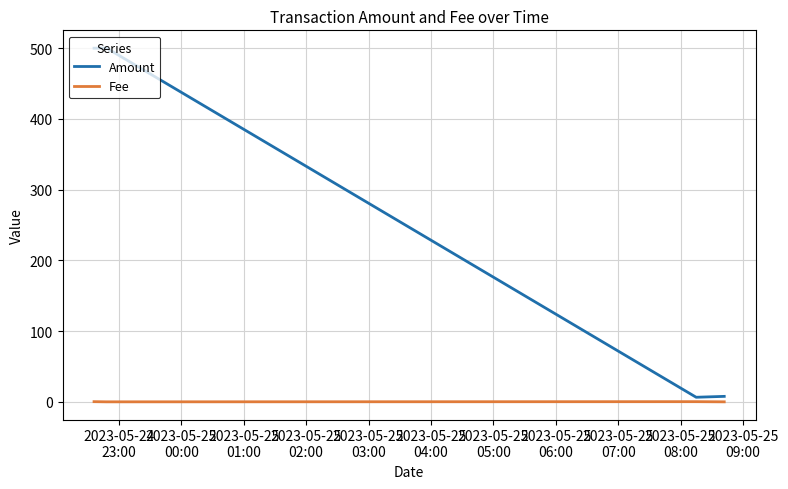

True or false: Amount and Fee cross at least once.

False